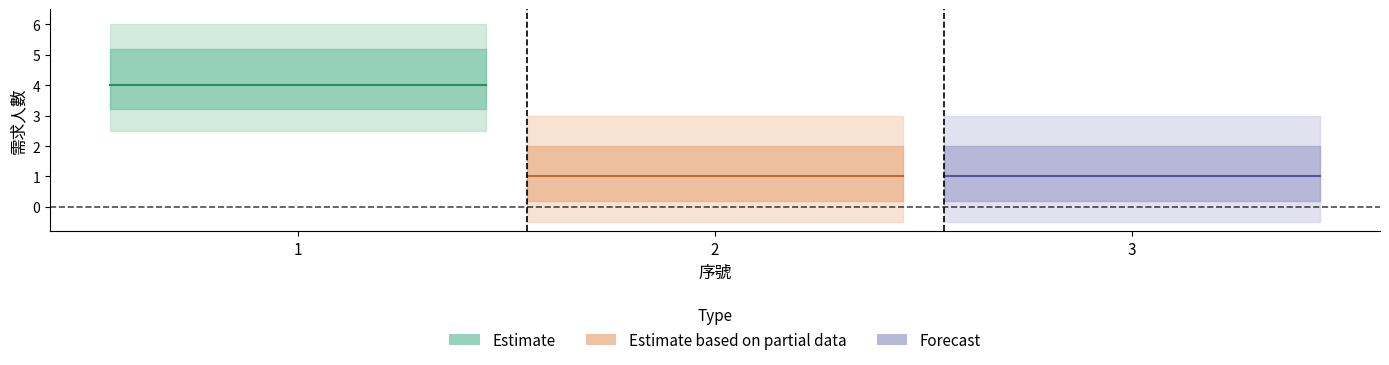

Rank the categories by value from lowest to highest.

2, 3, 1